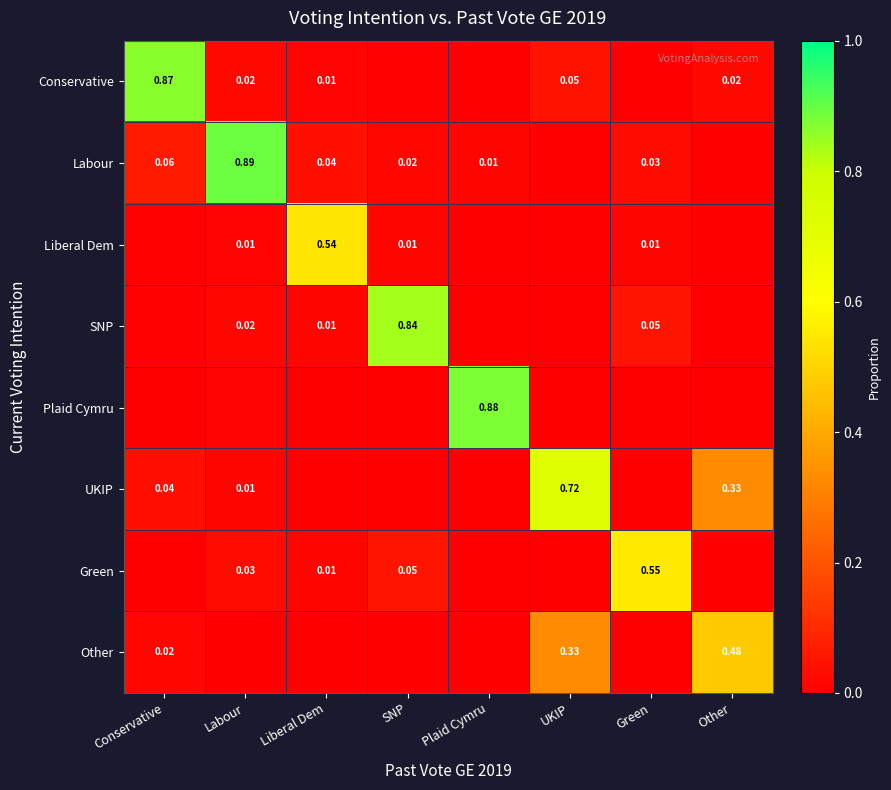

Is the value of Other at Conservative greater than the value of Green at Liberal Dem?

Yes